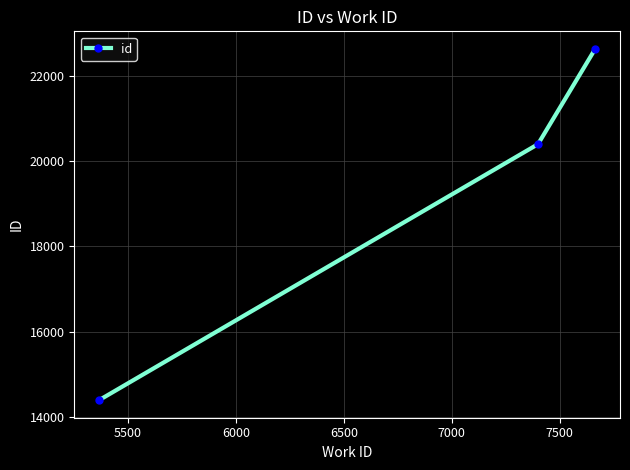

How many lines are shown in the chart?

1